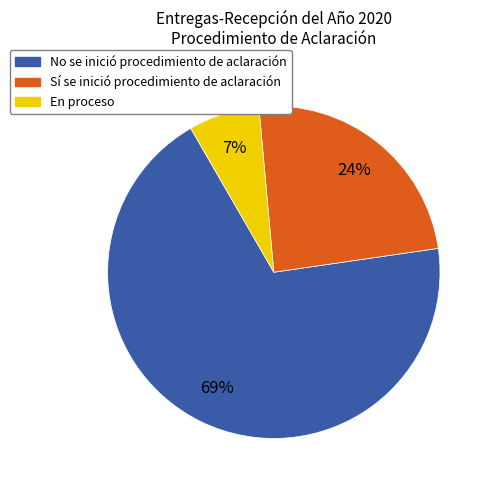

To the nearest percent, what is the difference between the largest and smallest slice percentages?

62%